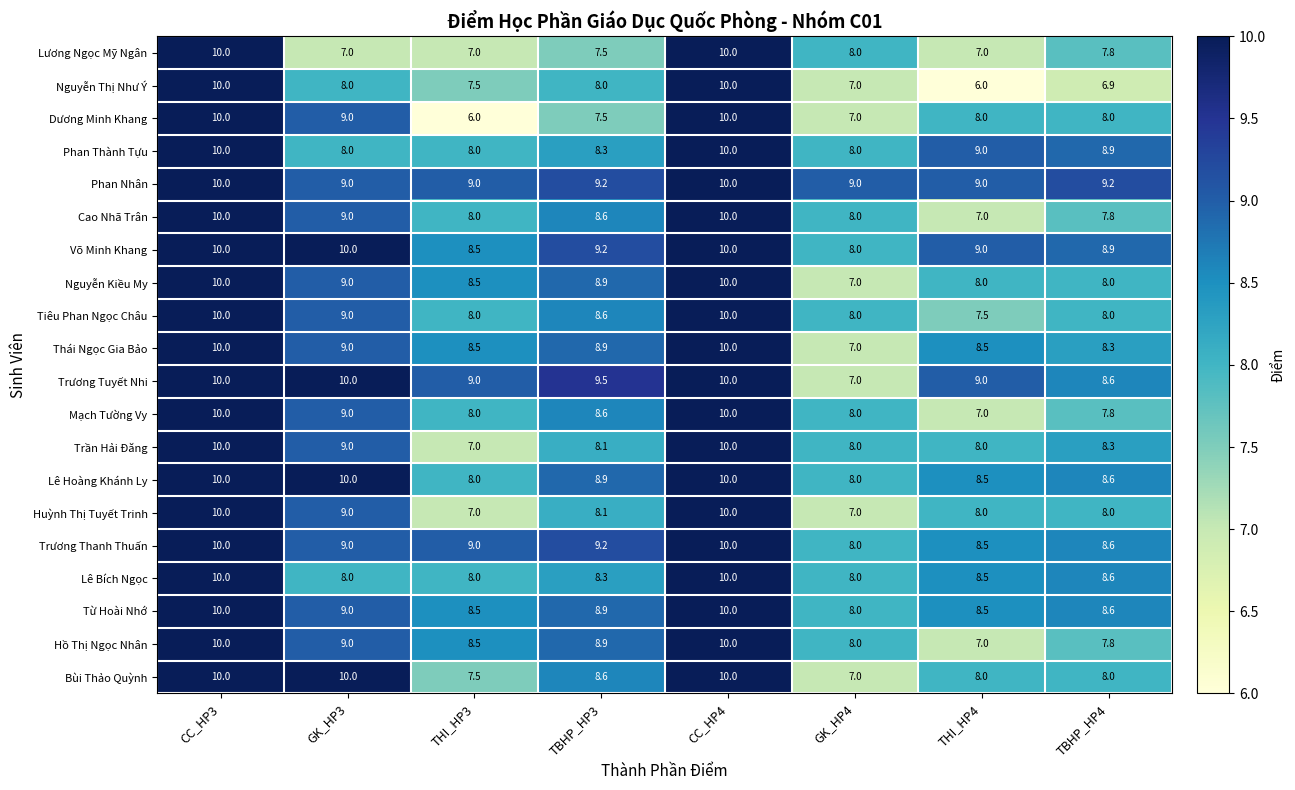

What is the minimum value for Phan Nhân?

9.0